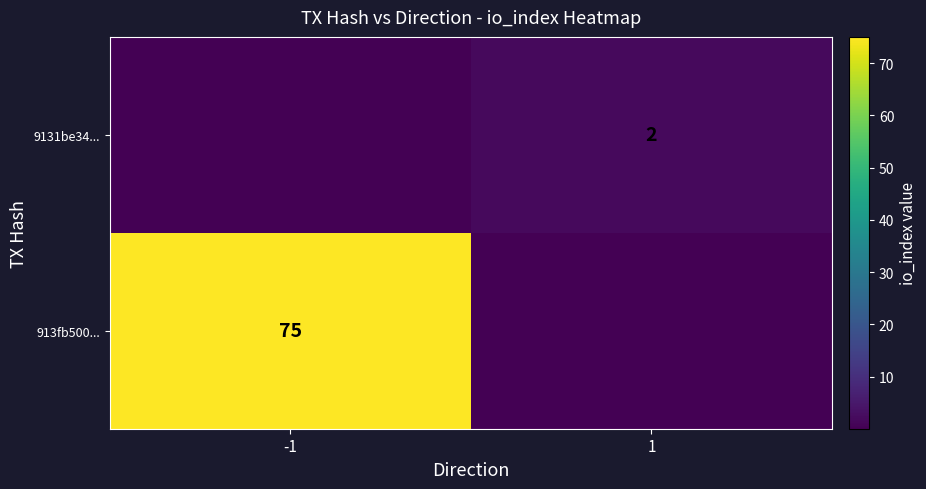

Is the value of 9131be34... at 1 greater than the value of 913fb500... at -1?

No